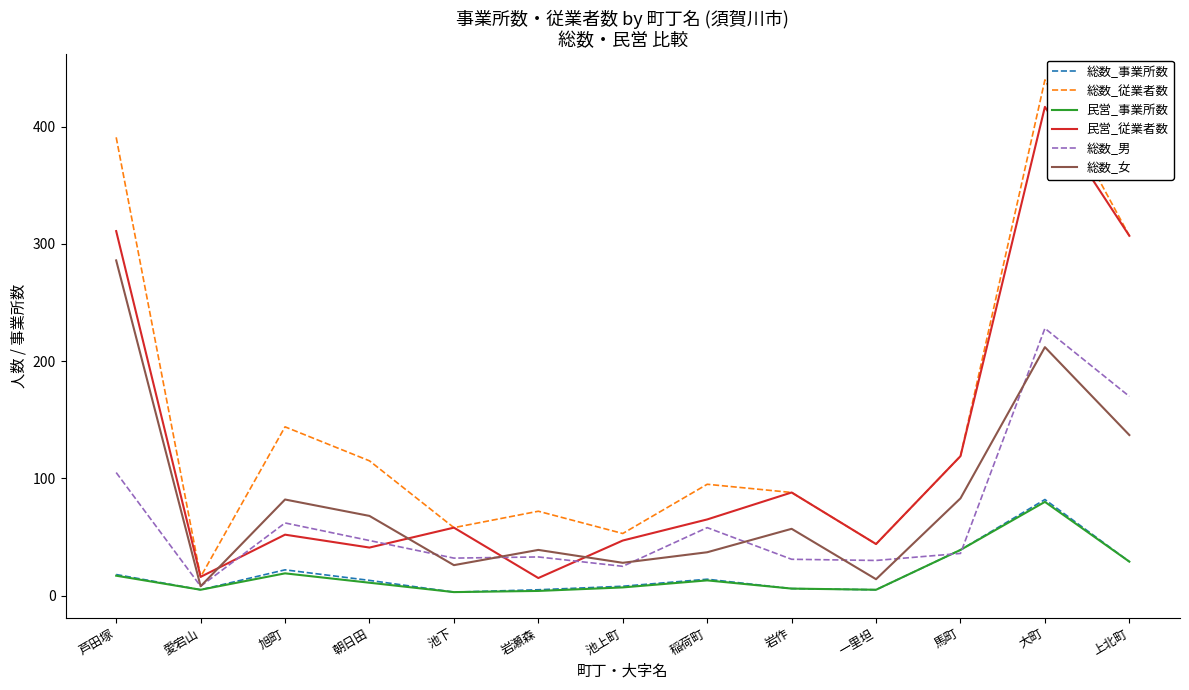

At which category is the sum across all series the highest?

大町